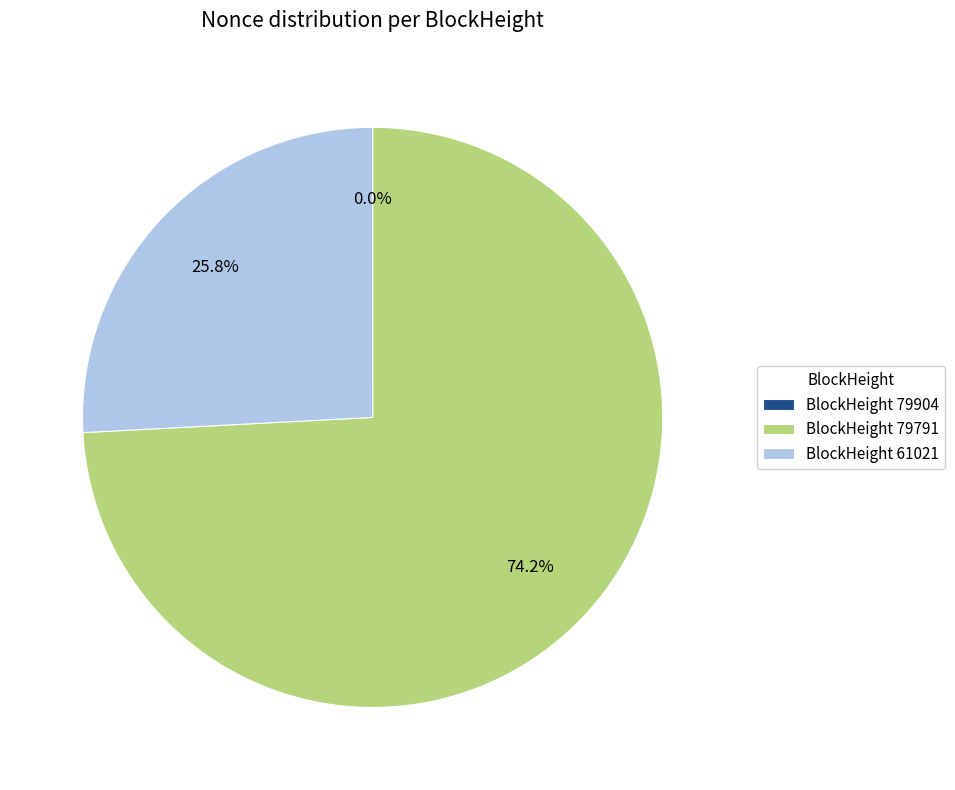

What percentage is NOT represented by BlockHeight 61021?

74.2%